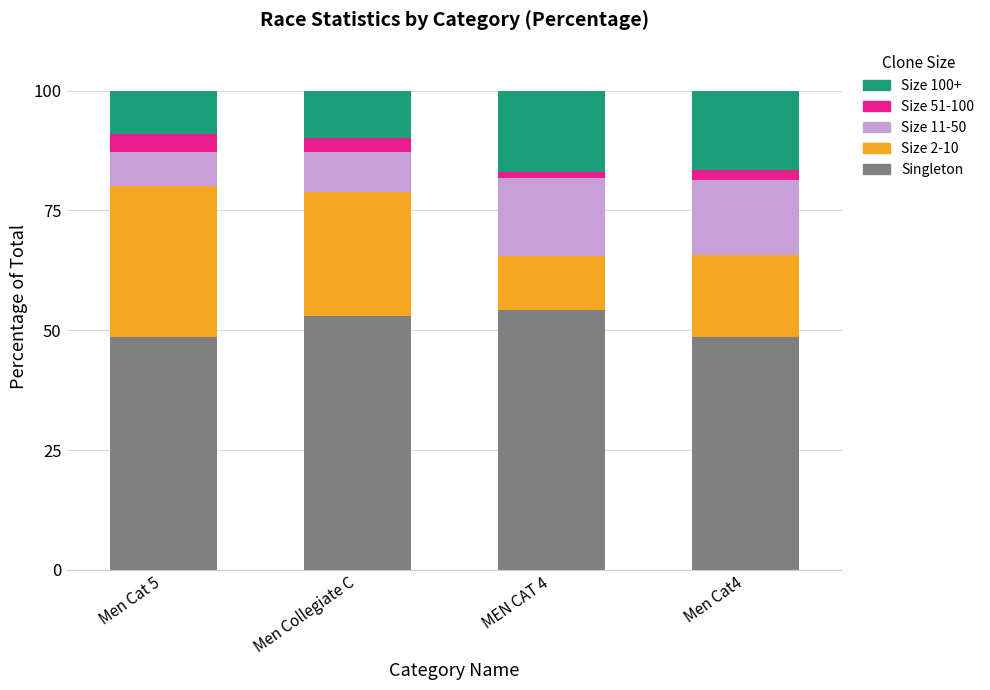

Reading left to right, what are the values for Singleton?

Men Cat 5=48.6	Men Collegiate C=52.9	MEN CAT 4=54.3	Men Cat4=48.6